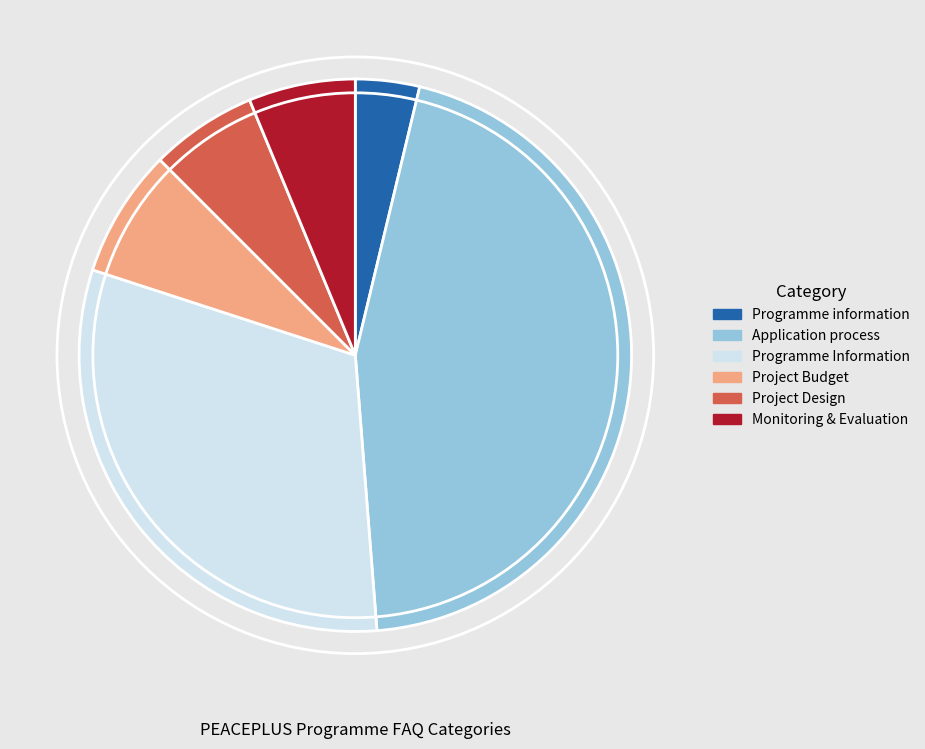

Is the sum of Project Budget and Application process greater than half?

Yes